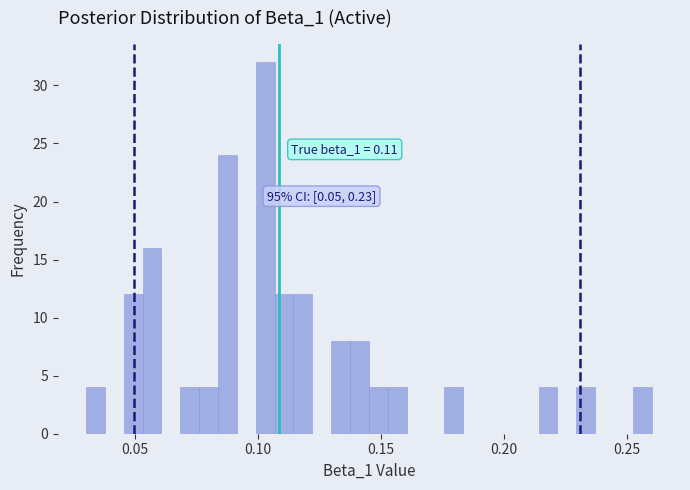

Around what value on the x-axis is the tallest bar? Give the approximate position of its centre, as read against the axis.

0.105